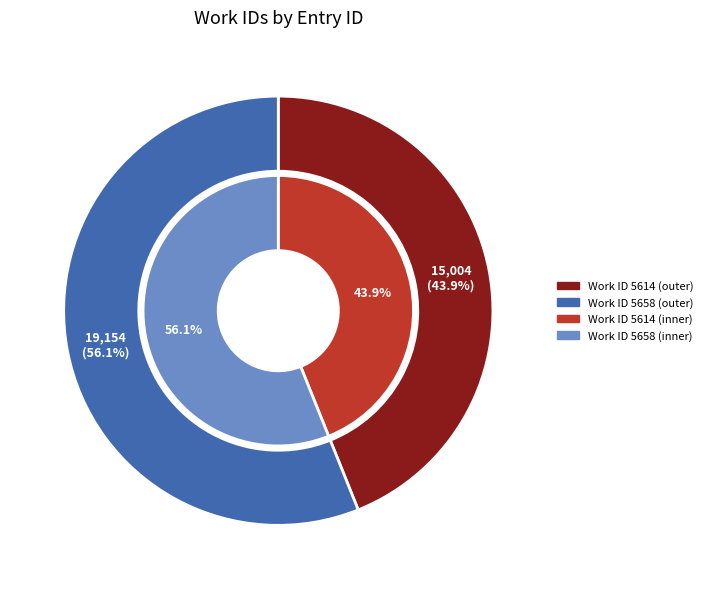

Combined, what portion of the pie is 5614 and 5658?

100.0%